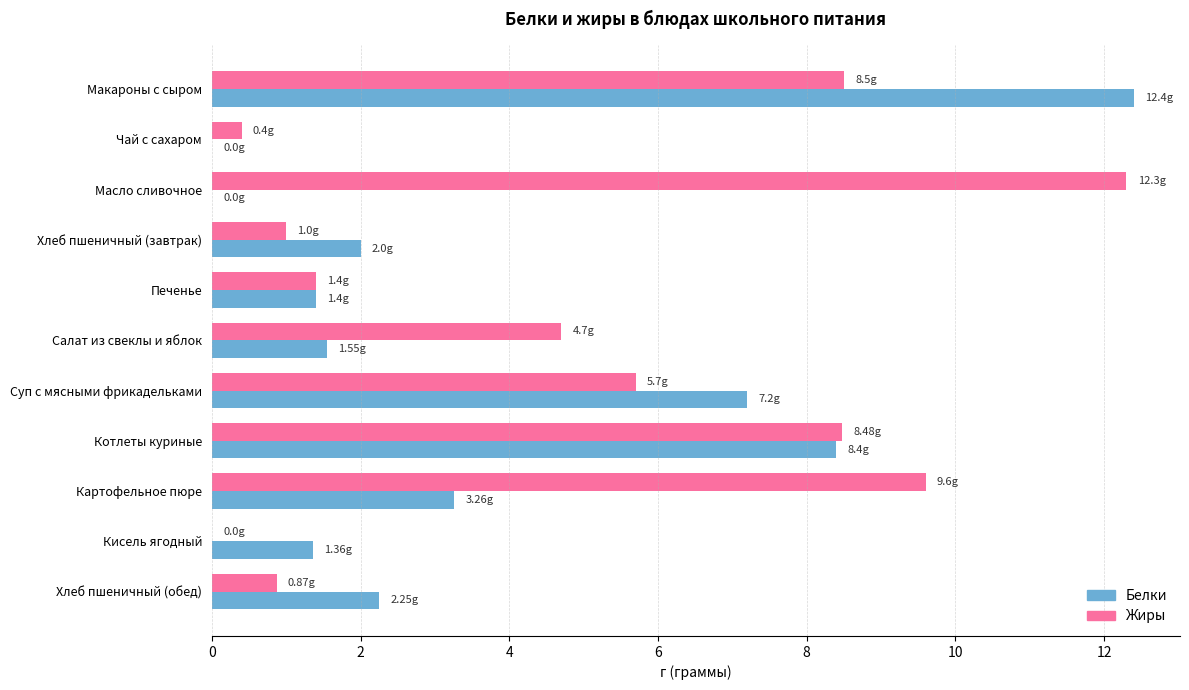

Which series changed the most between Макароны с сыром and Хлеб пшеничный (завтрак)?

Белки